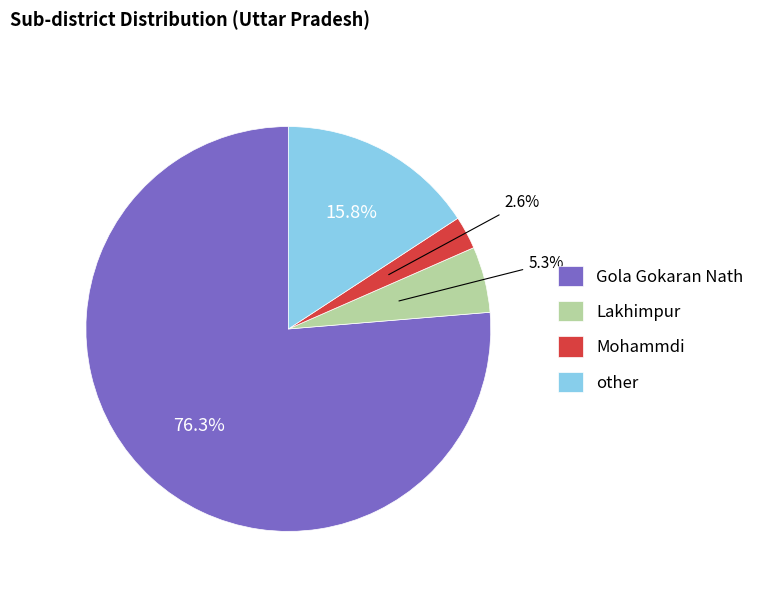

Which slice represents more than half of the pie?

Gola Gokaran Nath